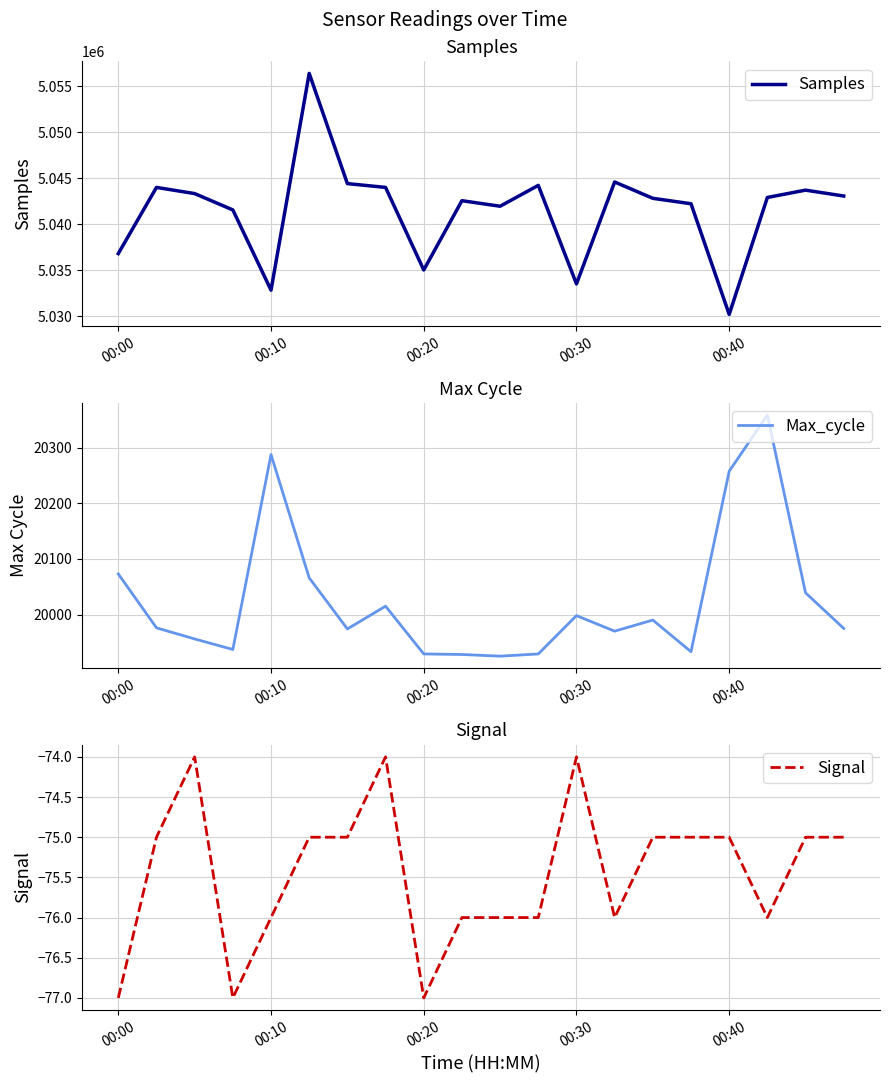

The Samples series shows 1888848 at 9. True or false?

False